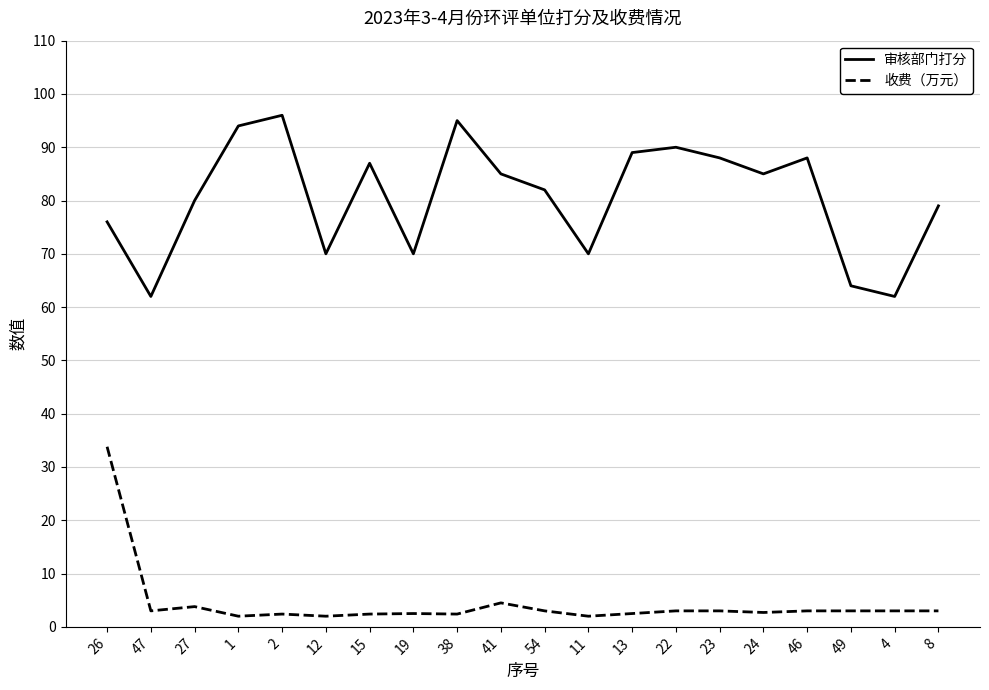

What position from the left is 11?

12